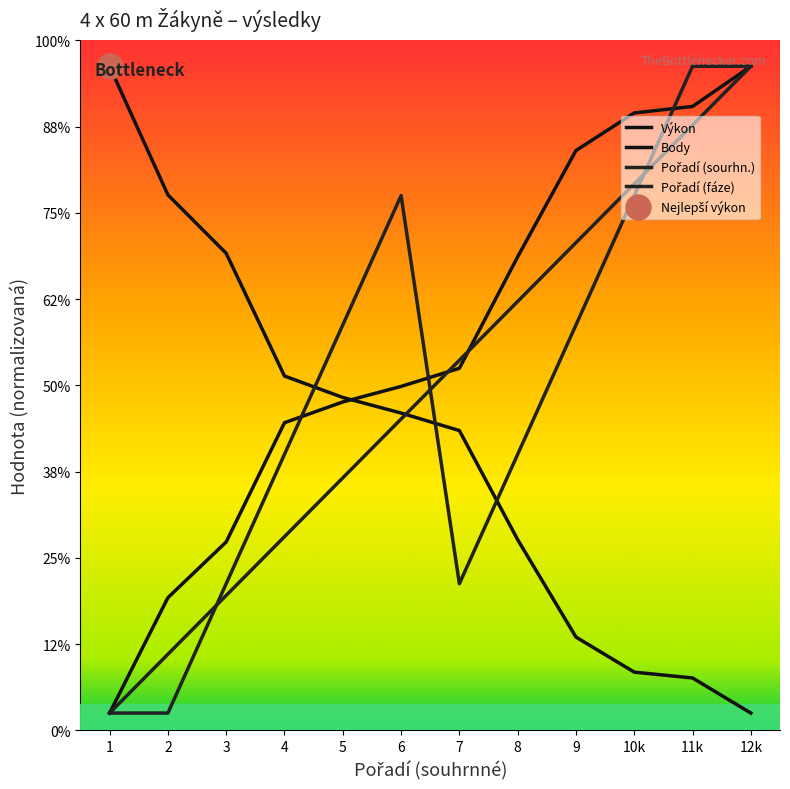

Which series ends up on top after the final intersection of Pořadí (fáze) and Body?

Pořadí (fáze)